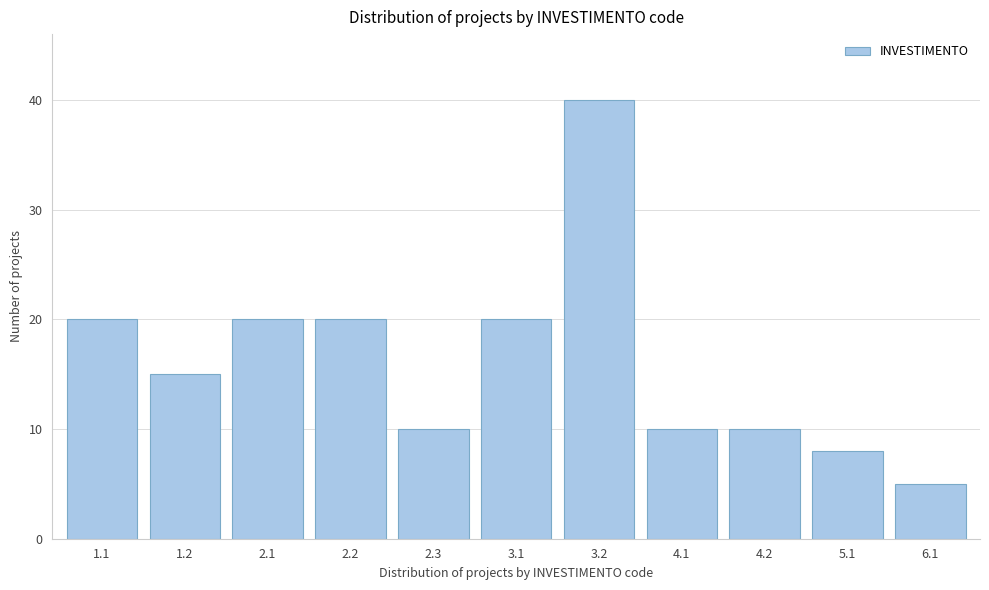

Reading left to right, what are all the values shown in this chart?

1.1=20	1.2=15	2.1=20	2.2=20	2.3=10	3.1=20	3.2=40	4.1=10	4.2=10	5.1=8	6.1=5